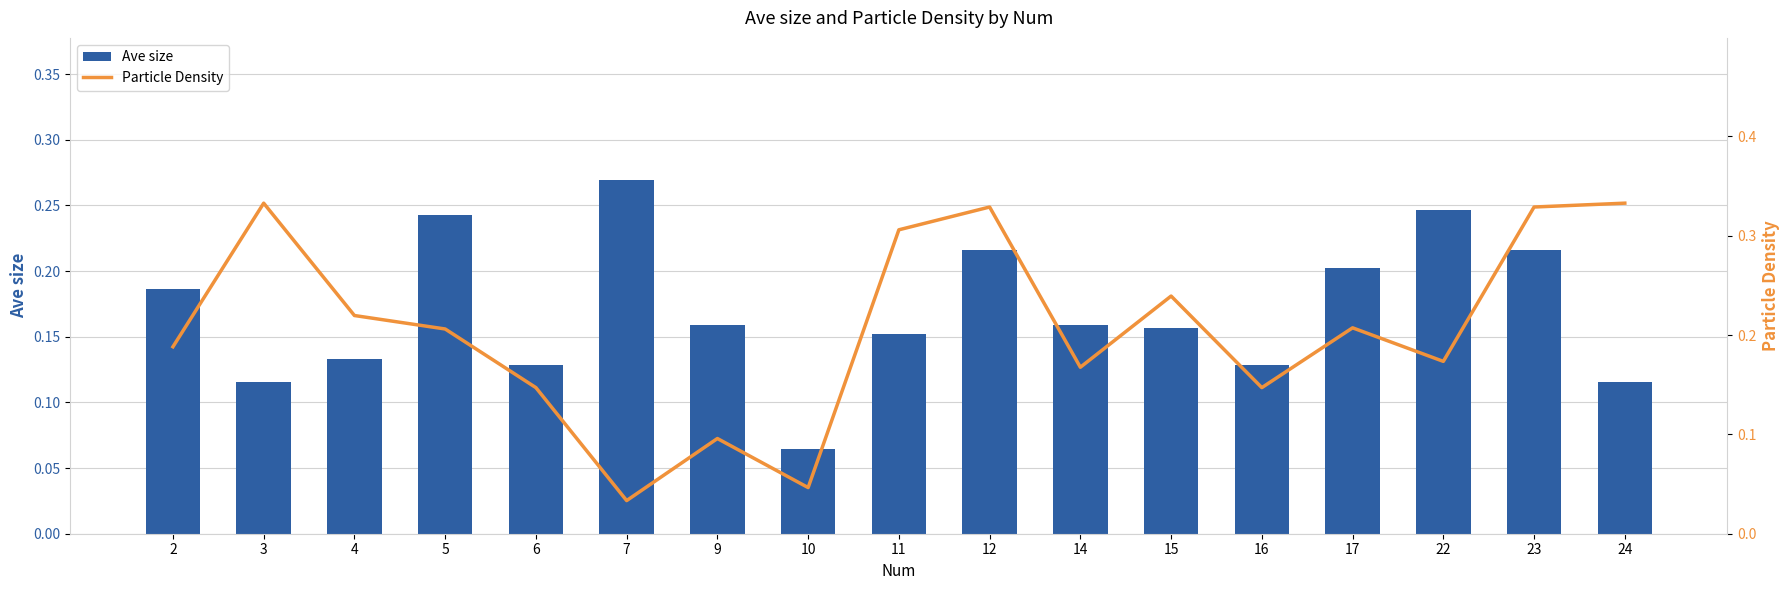

The Ave size series shows 0.3 at 15. True or false?

False